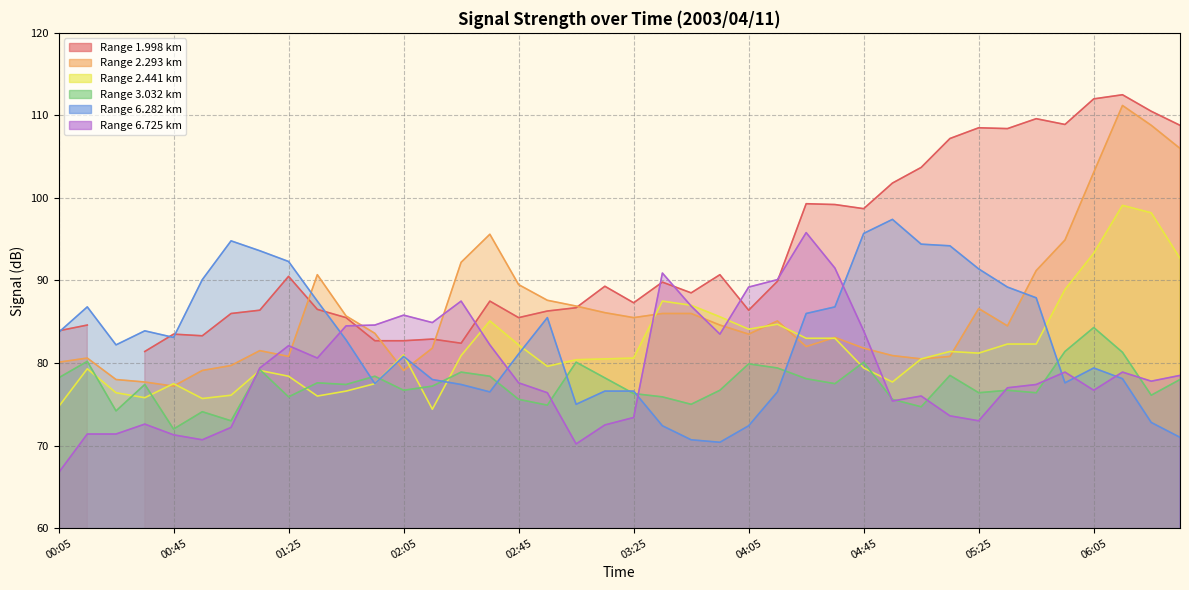

What is the minimum value shown in the chart?

66.7